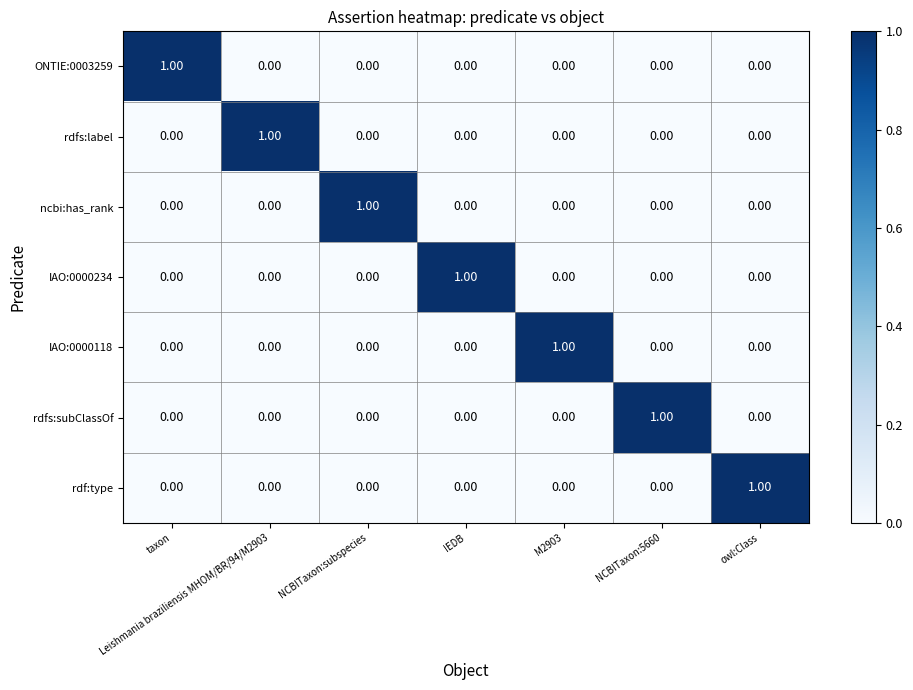

At how many categories does at least one series exceed 0?

7